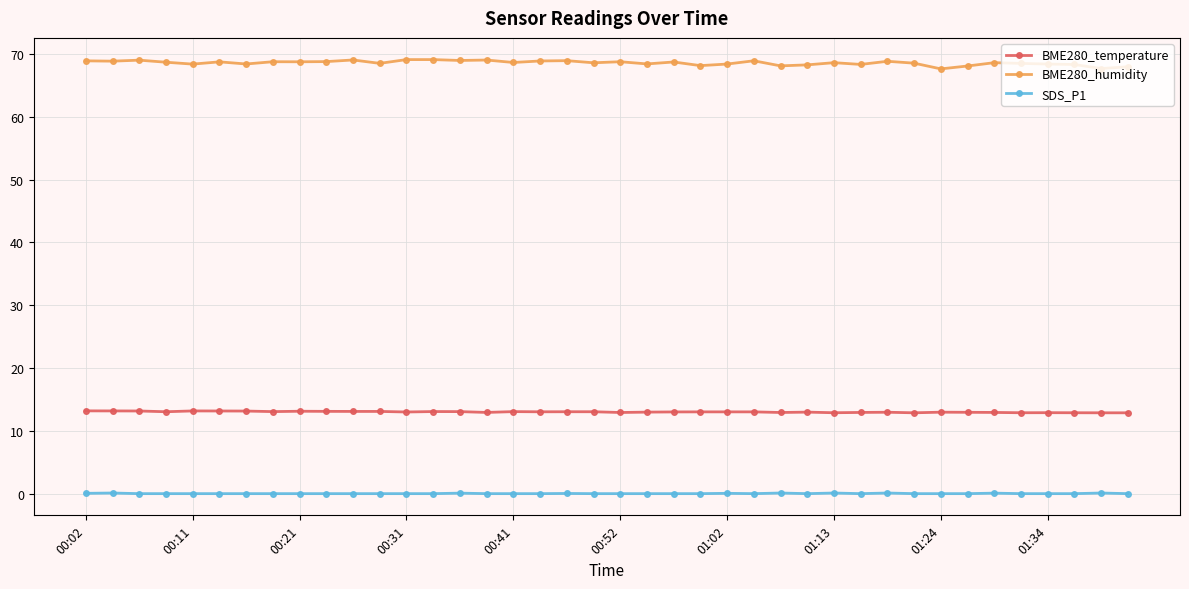

What are all the series names shown in the legend?

BME280_temperature, BME280_humidity, SDS_P1